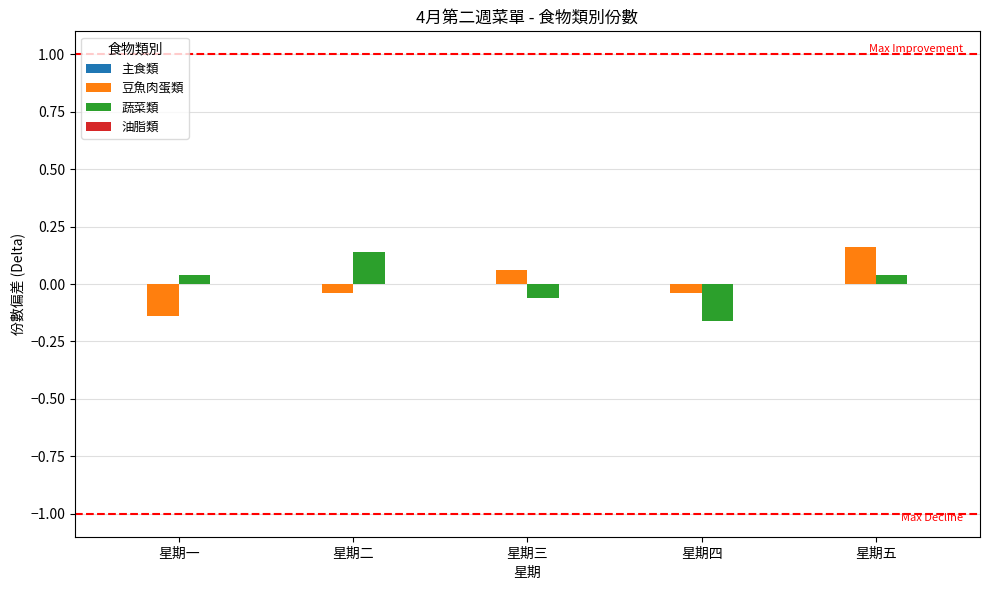

What is the label of the 1st bar from the right?

星期五